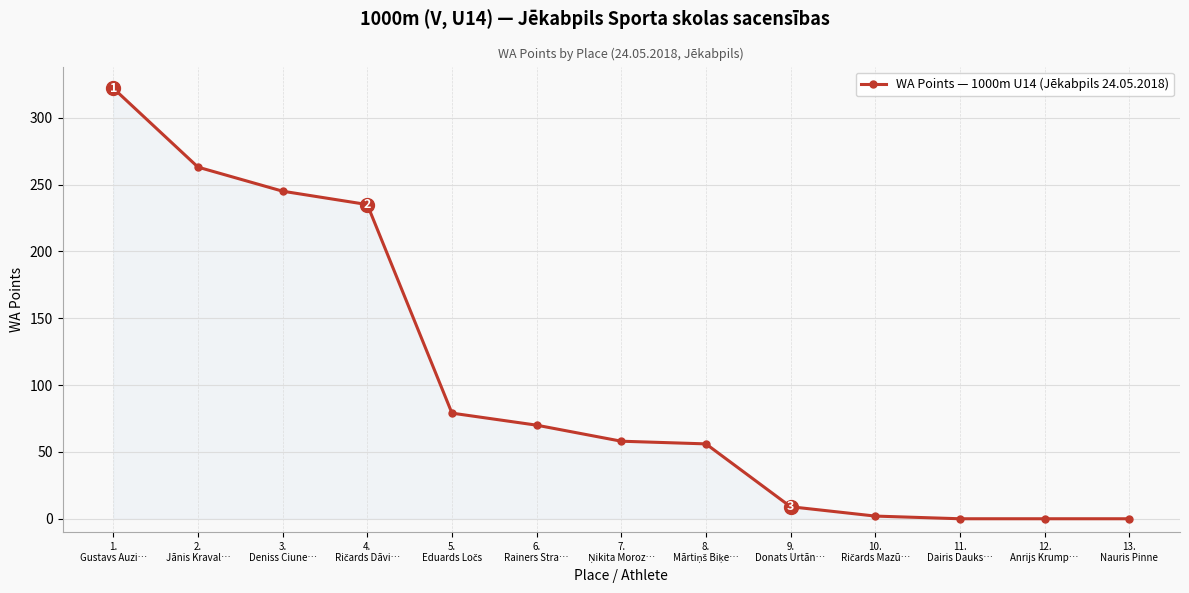

Which label corresponds to the largest value in the chart?

1.
Gustavs Auzi…